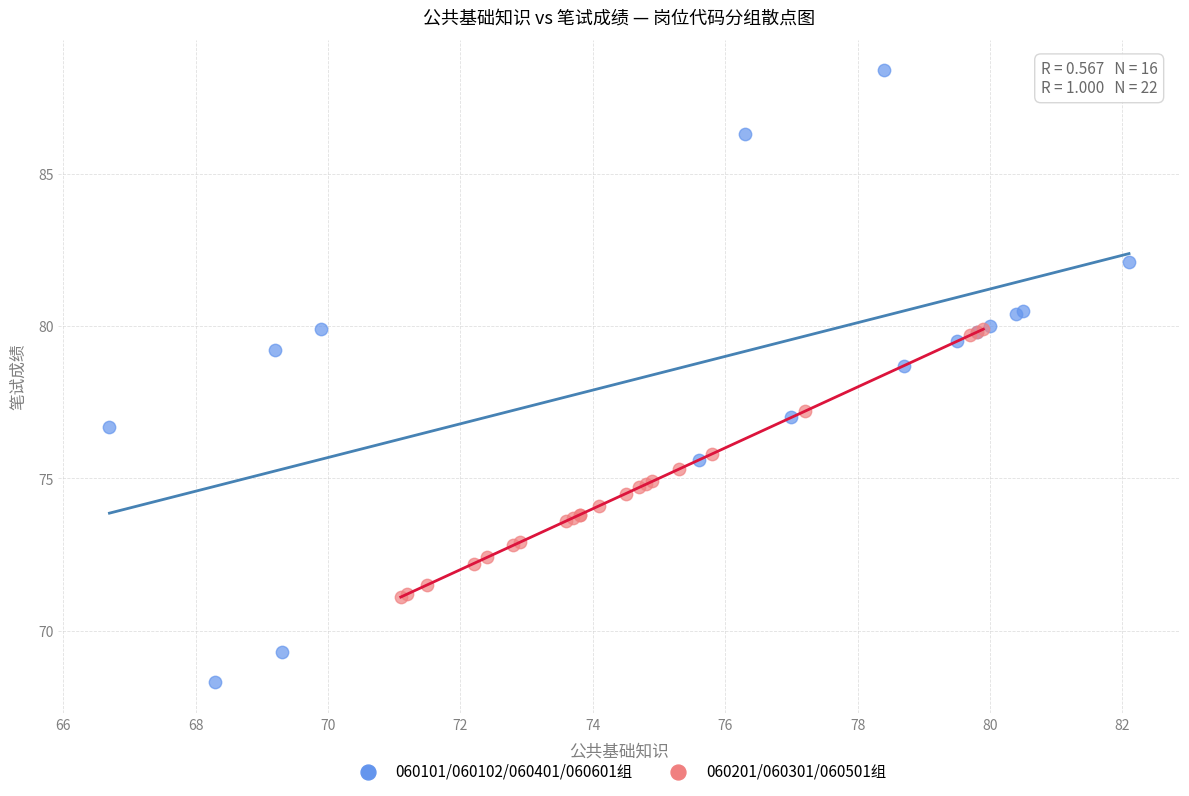

Which series has the widest spread of Y values?

060101/060102/060401/060601组